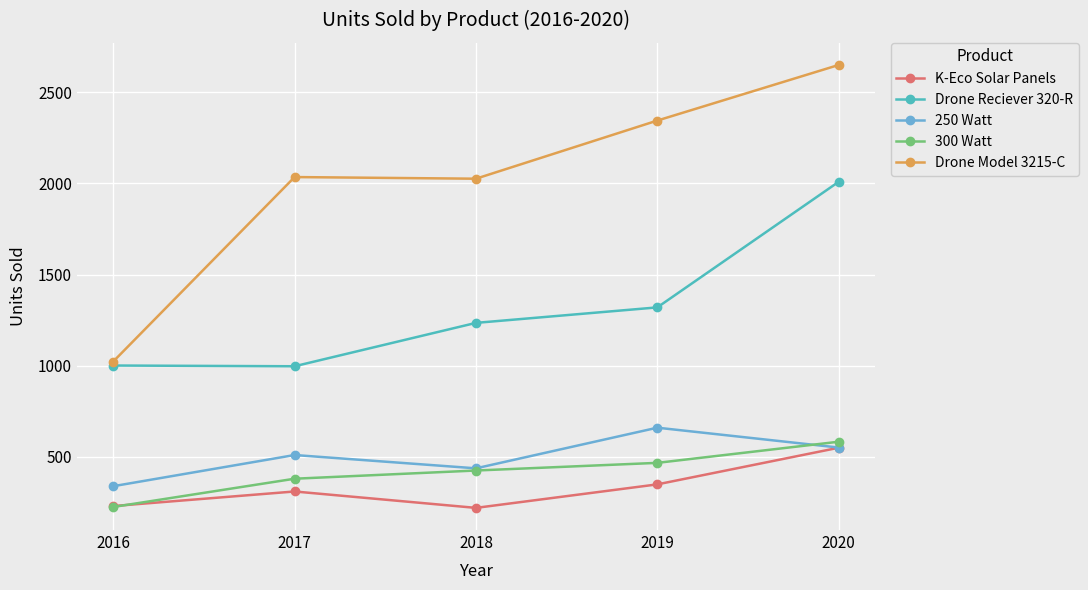

Where is Drone Model 3215-C nearest to the value 1836?

2018